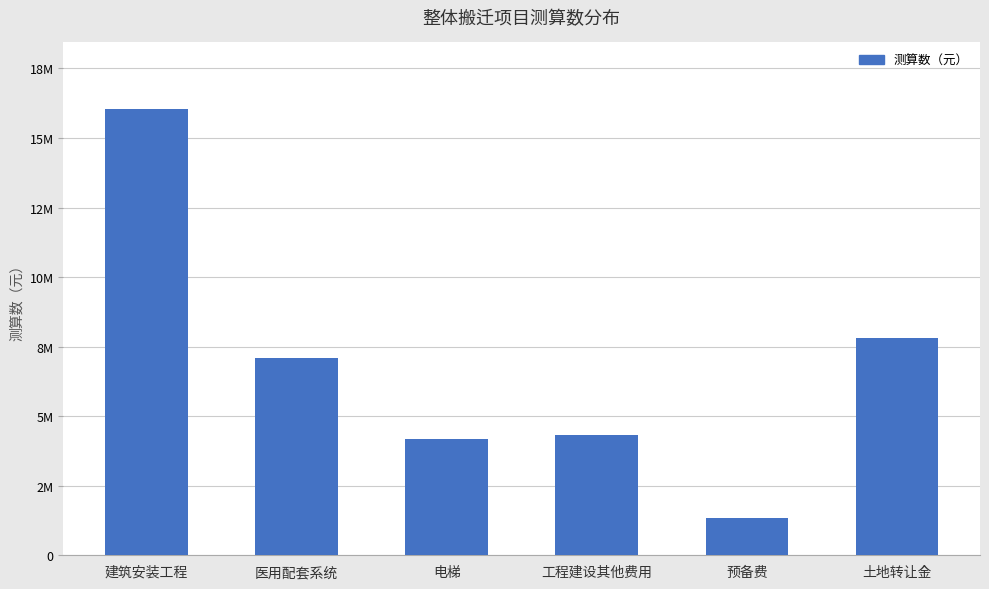

Does the chart contain any negative values?

No